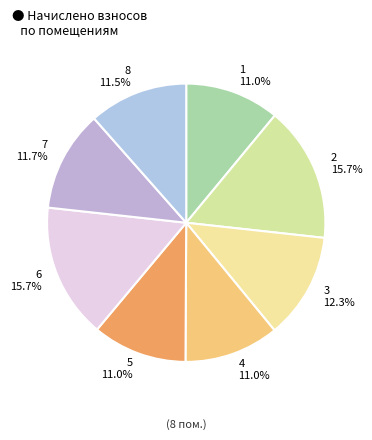

Between 8 and 6, which is larger?

6